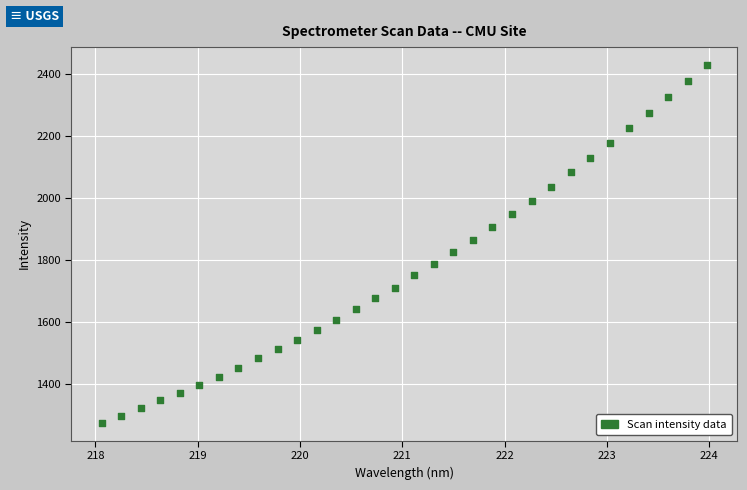

What is the range of X values (max minus min)?

5.9